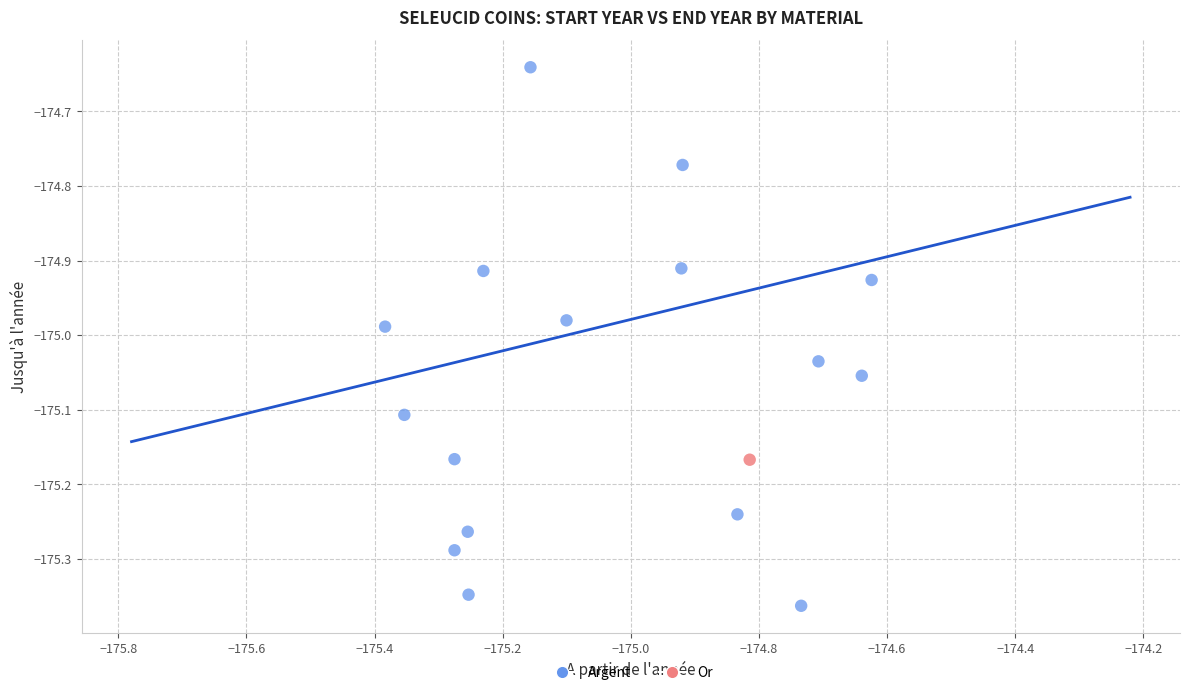

What are all the series names shown in the legend?

Argent, Or